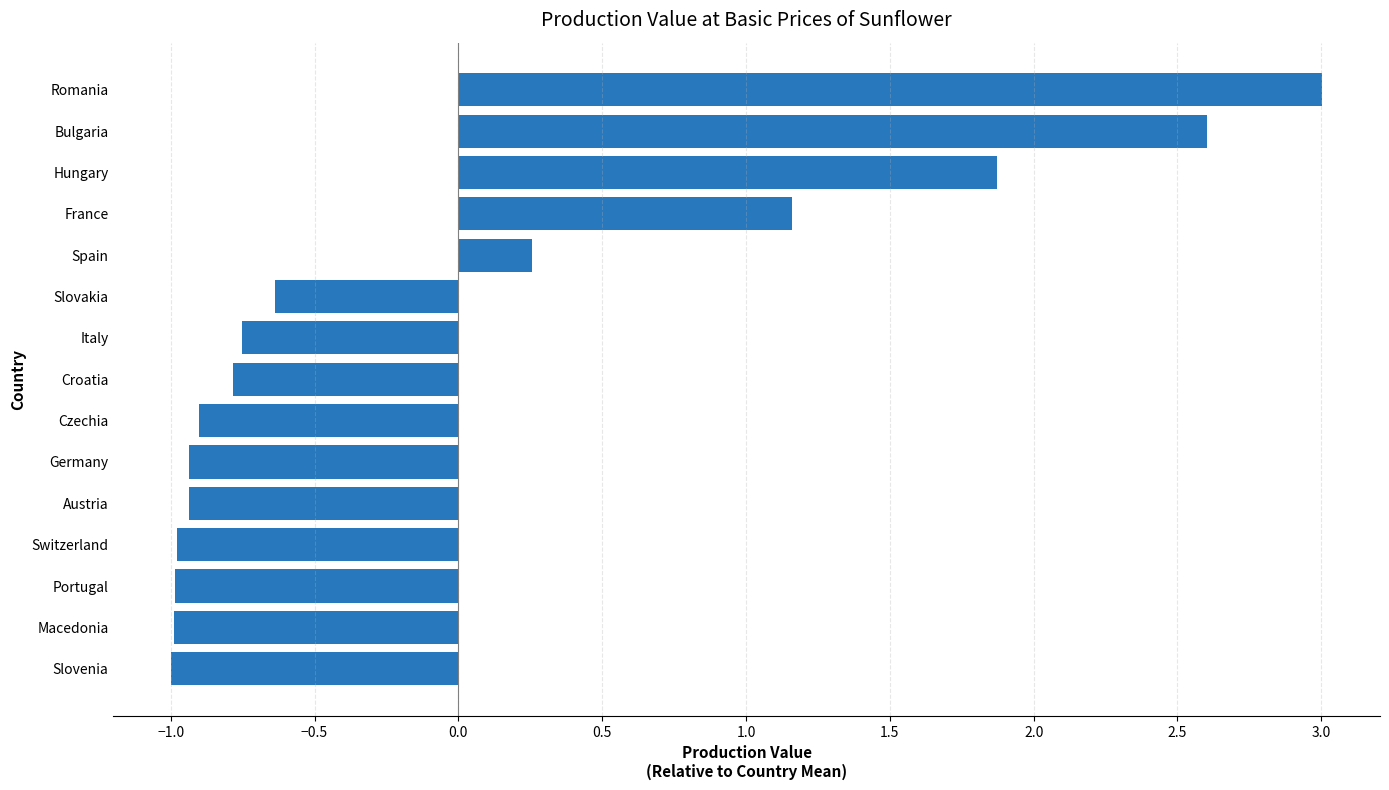

How many data points does each series have?

15